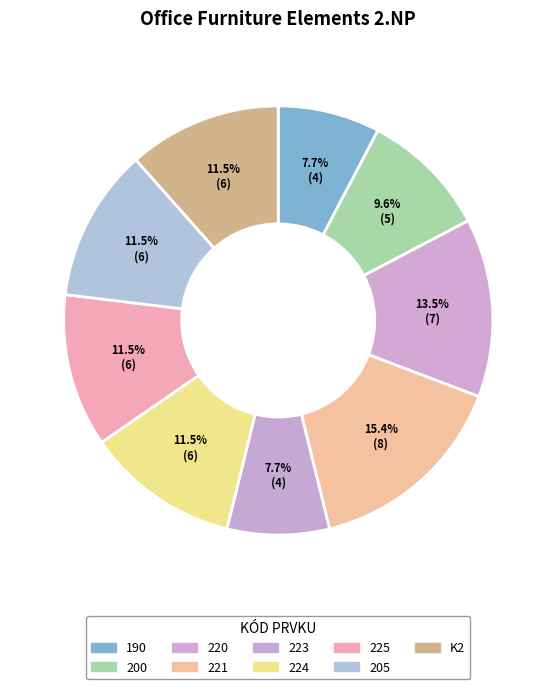

To the nearest percent, what is the difference between the 205 and 190 slice percentages?

4%